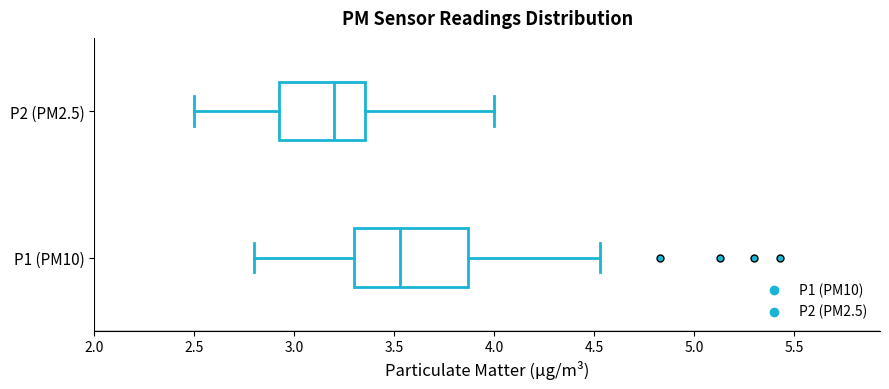

Reading bottom to top, transcribe this box plot: for each box, give where its median line is, the range the box spans, and where its two whiskers end, as read against the x-axis. The values are not printed on the chart, so give them approximately, as read against the axis.

P1 (PM10): median 3.55, box 3.30 to 3.85, whiskers 2.80 to 4.55
P2 (PM2.5): median 3.20, box 2.90 to 3.35, whiskers 2.50 to 4.00